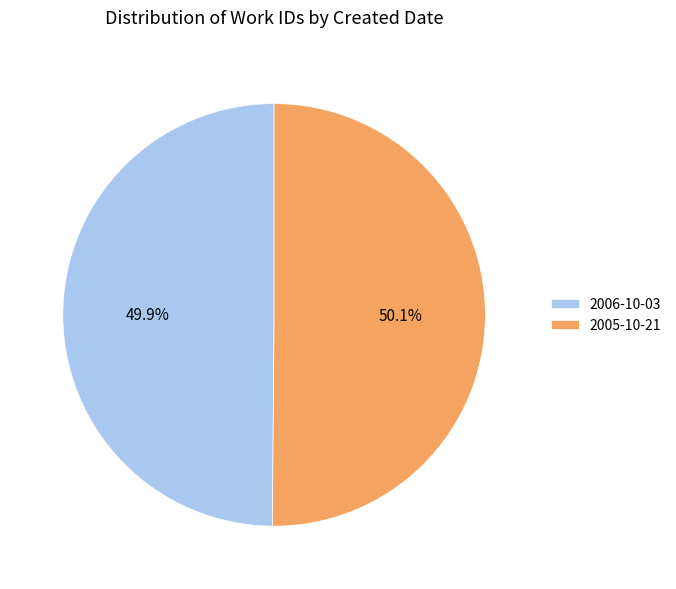

To the nearest percent, what is the combined percentage of 2006-10-03 and 2005-10-21?

100%